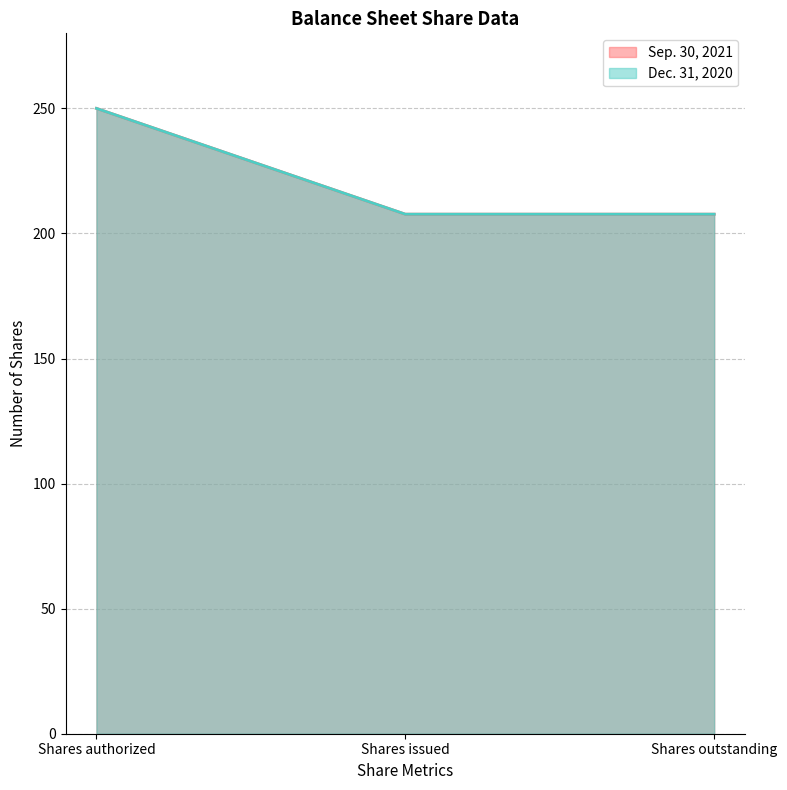

Rank the series at Shares outstanding from highest to lowest value.

Sep. 30, 2021, Dec. 31, 2020